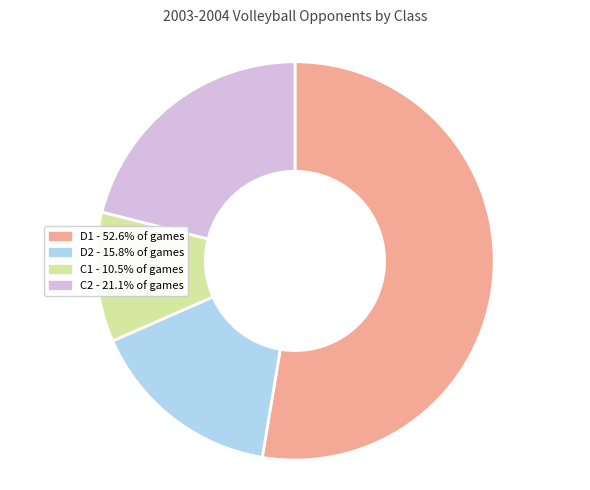

Do D1 - 52.6% of games and C2 - 21.1% of games together represent more than half of the pie?

Yes